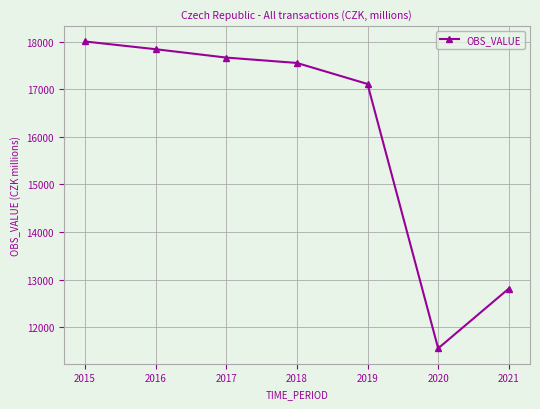

Count the number of data series in this chart.

1